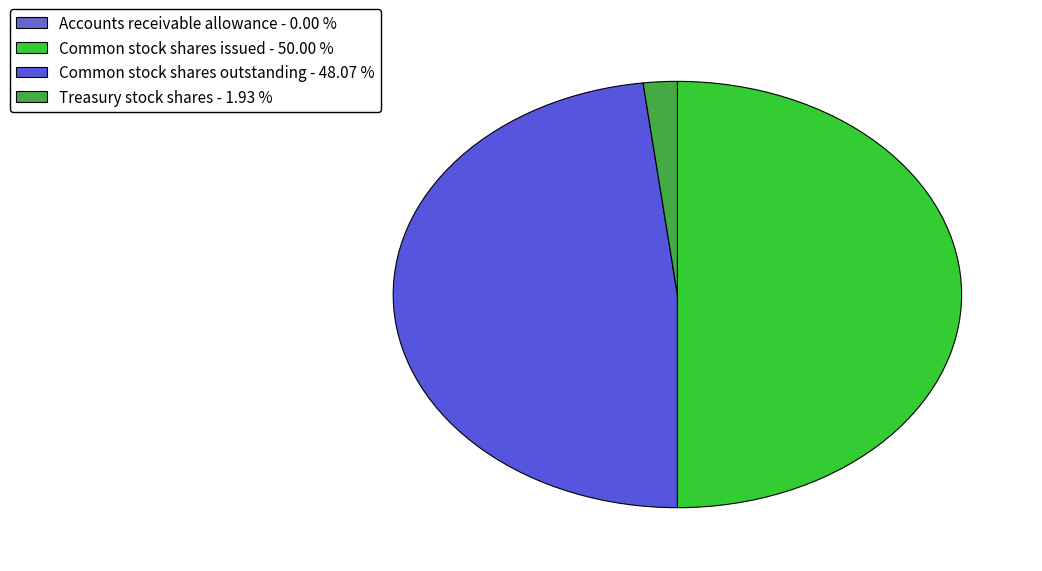

To the nearest percent, what percentage of the pie is Common stock shares issued?

50%